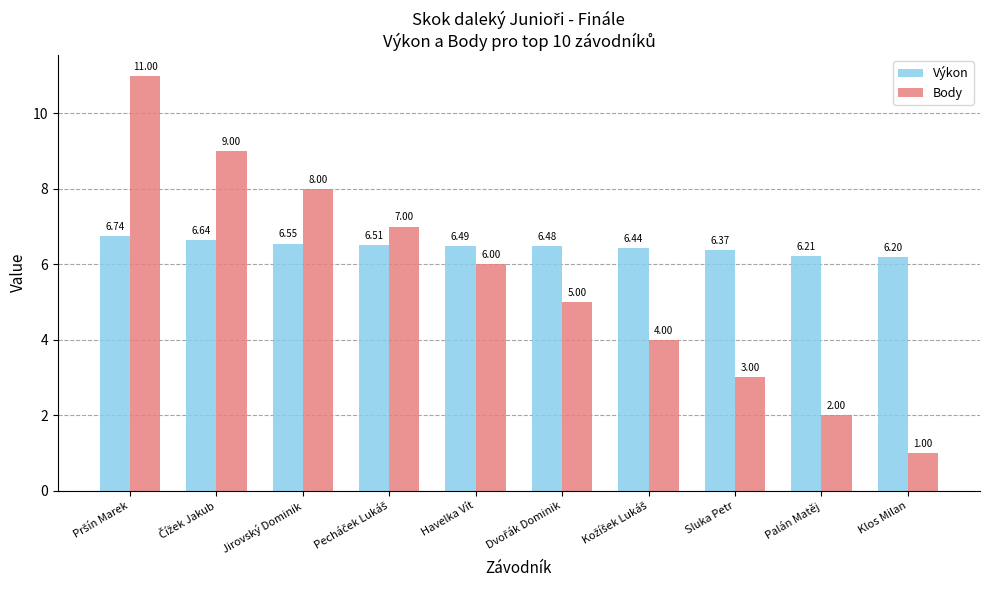

Which label corresponds to the smallest value in the chart?

Klos Milan